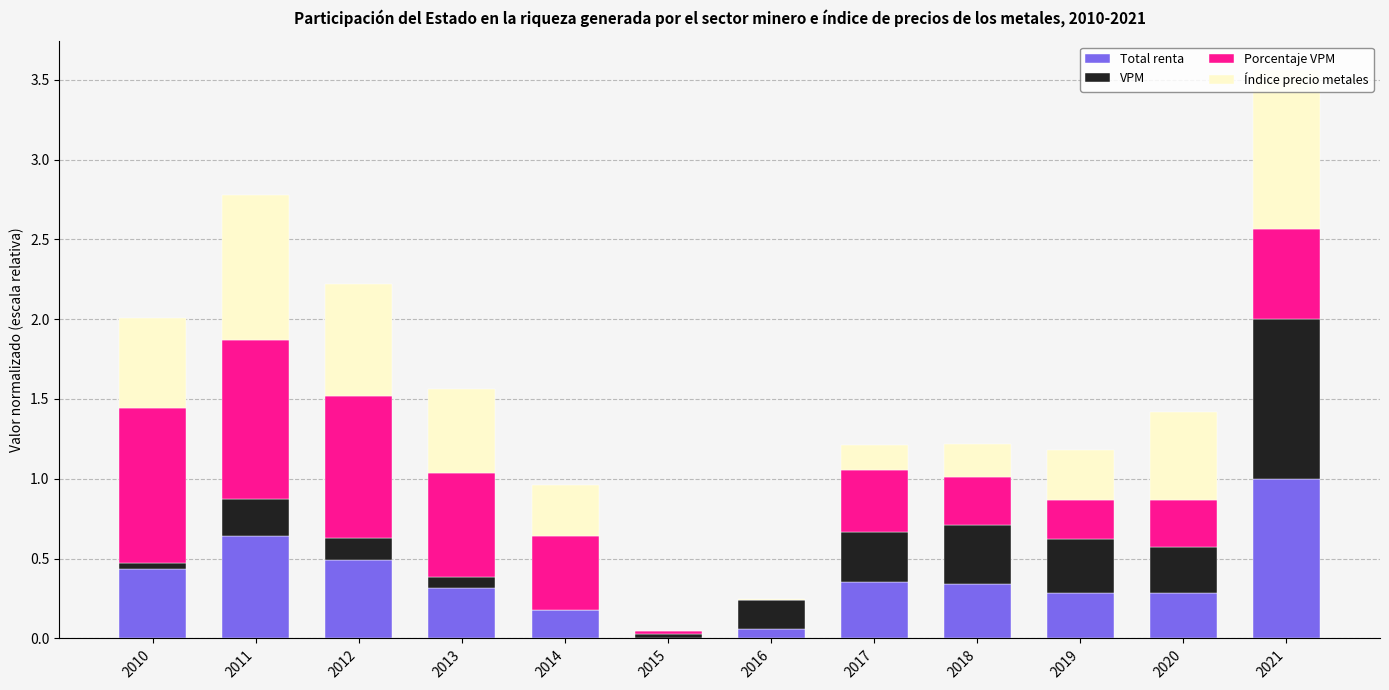

How many distinct data groups are displayed?

4